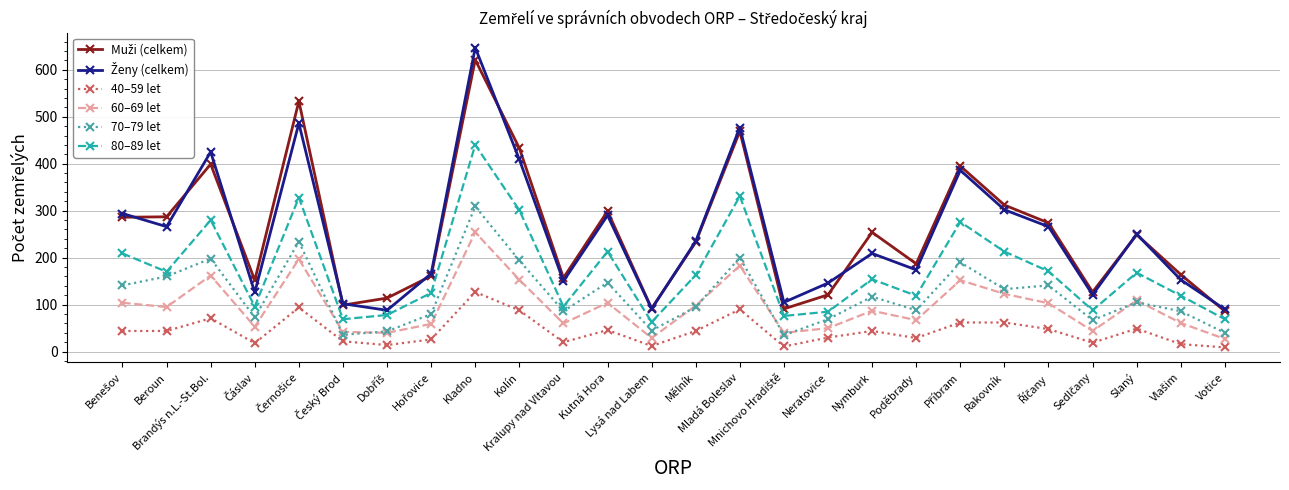

True or false: 40–59 let and 60–69 let cross at least once.

False